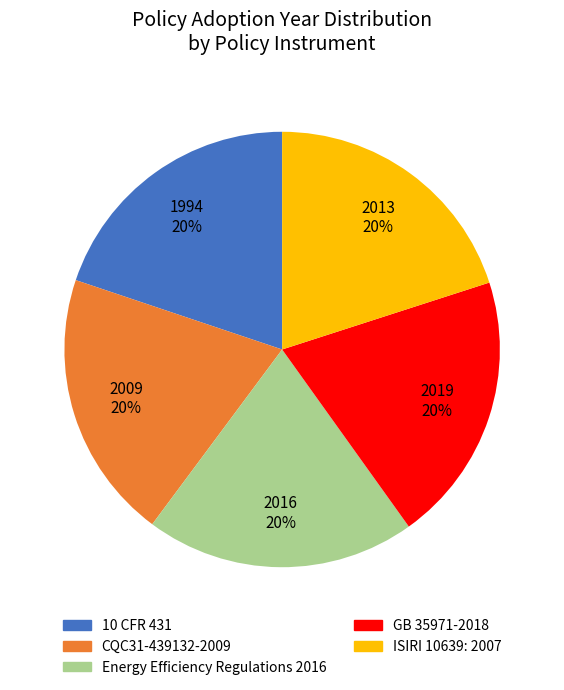

What is the ratio of the value at ISIRI 10639: 2007 to the value at CQC31-439132-2009?

1.0